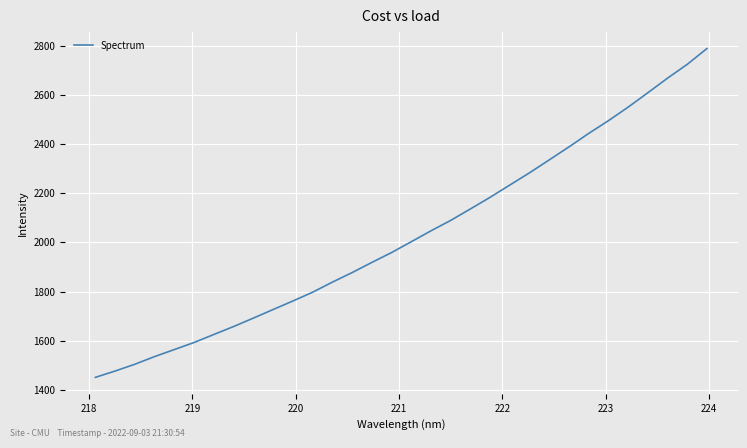

What is the smallest value displayed?

1451.3